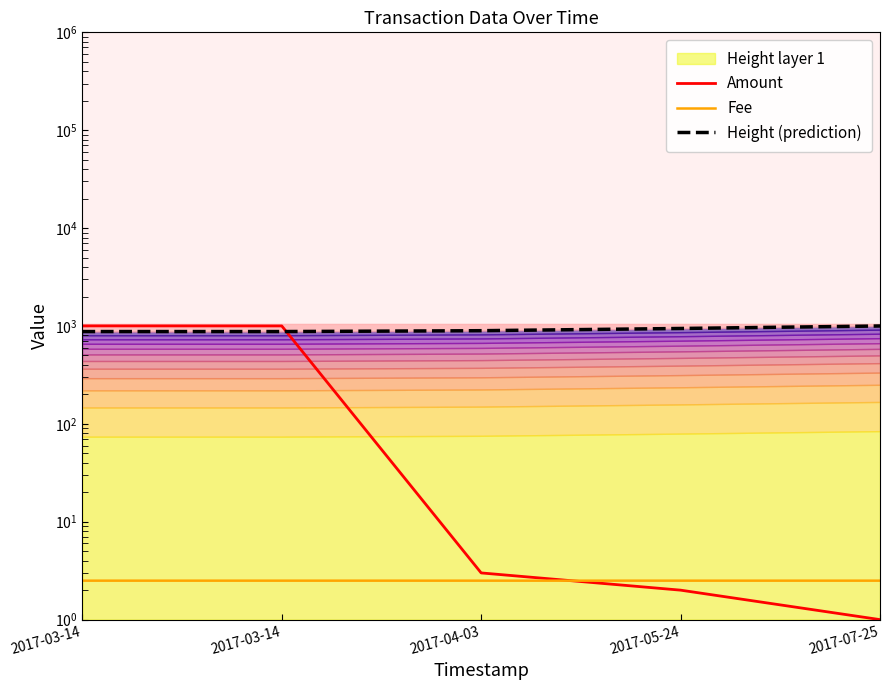

What is the label of the 1st point from the left?

2017-03-14